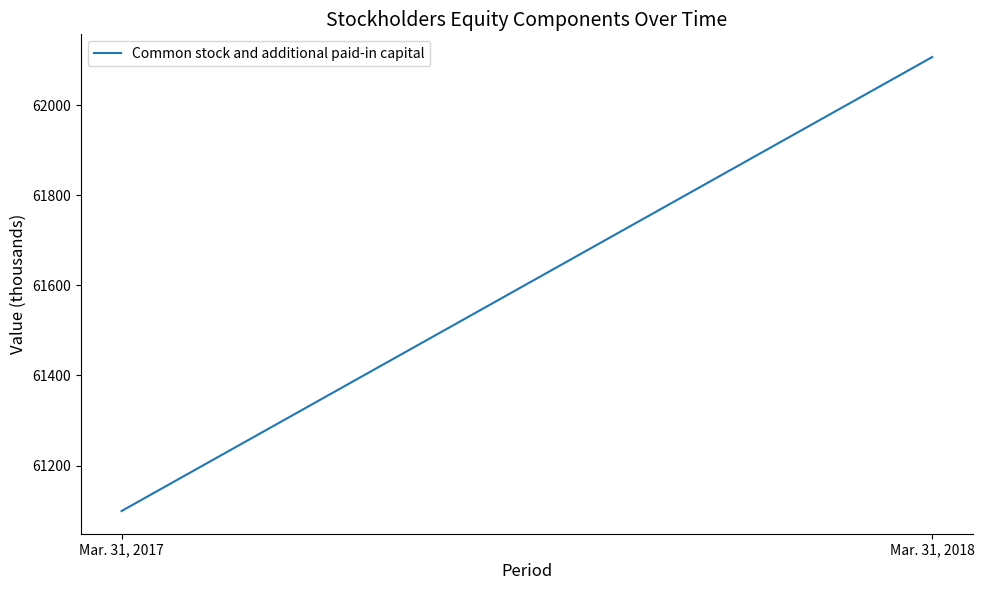

List the labels in order of value, largest first.

Mar. 31, 2018, Mar. 31, 2017